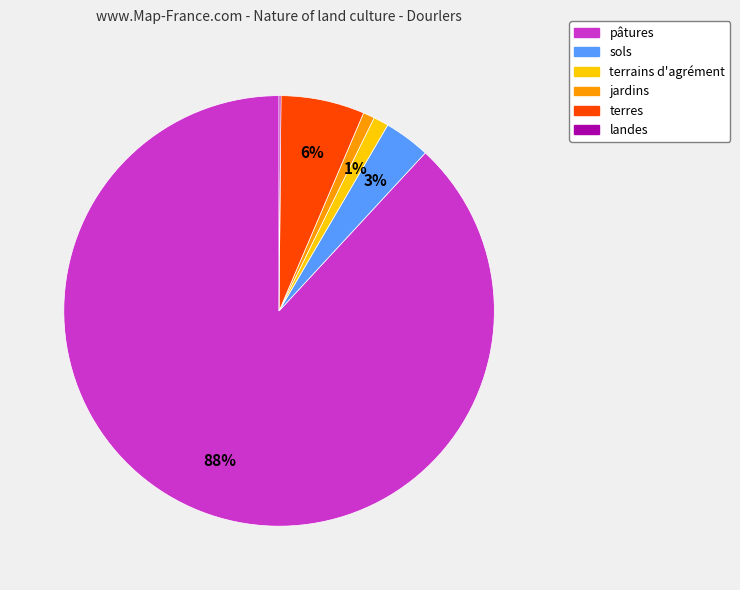

To the nearest percent, what is the average slice percentage?

17%